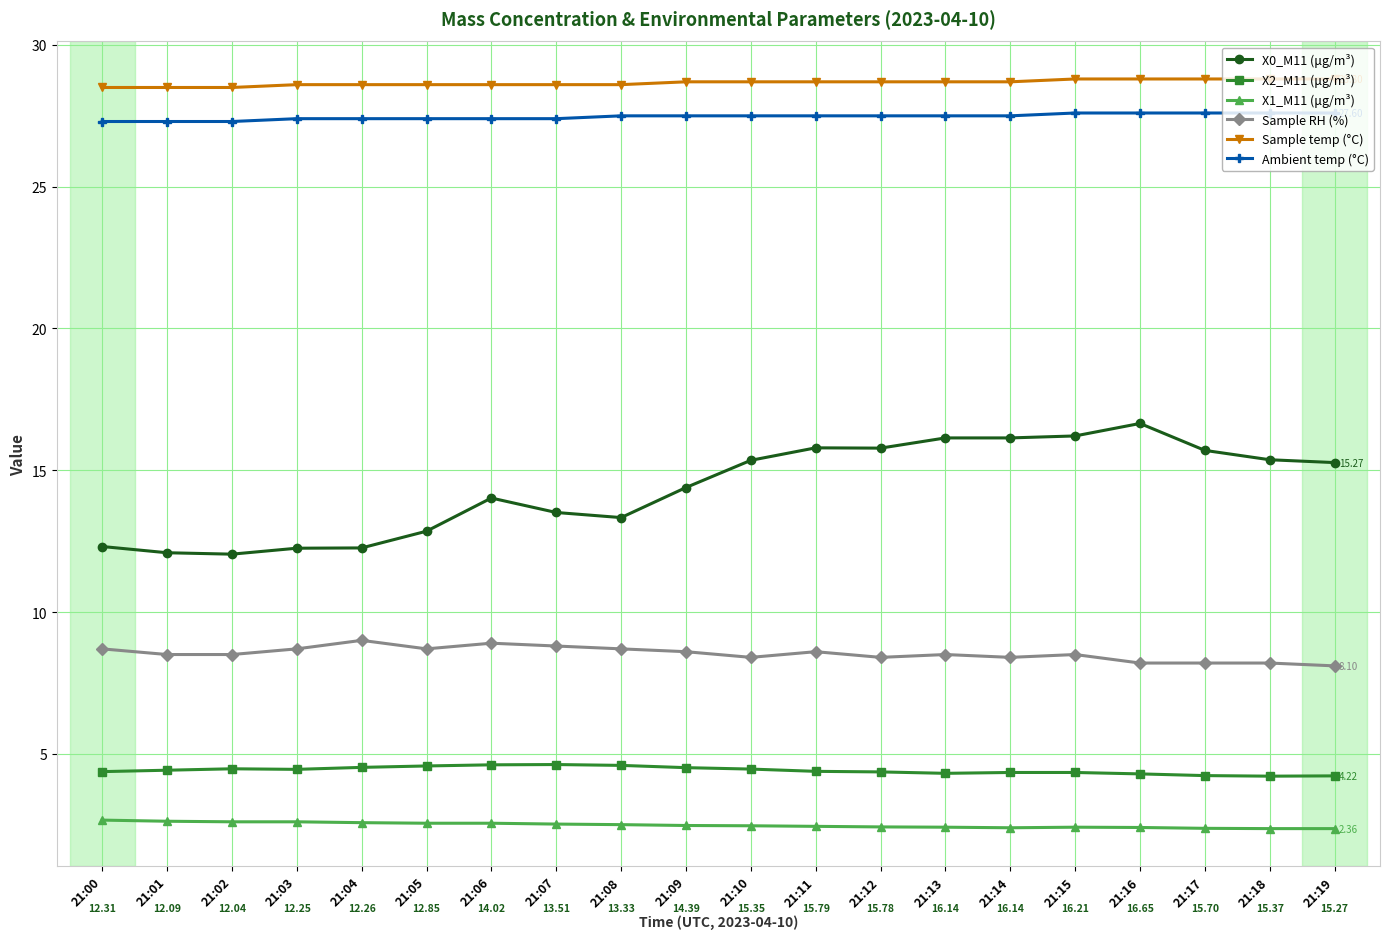

Count the Ambient temp (°C) values in the range 27 to 28.

20